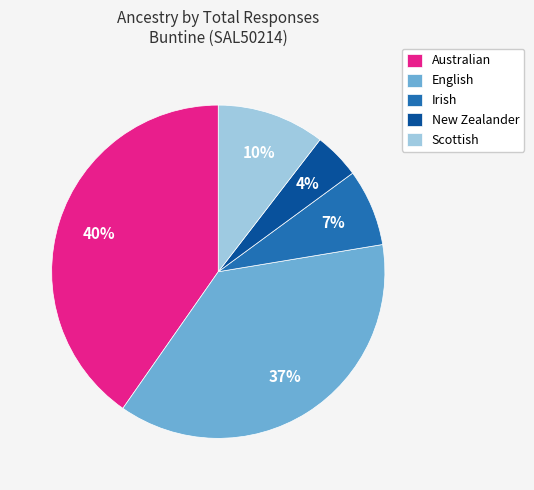

Which slice is the largest?

Australian